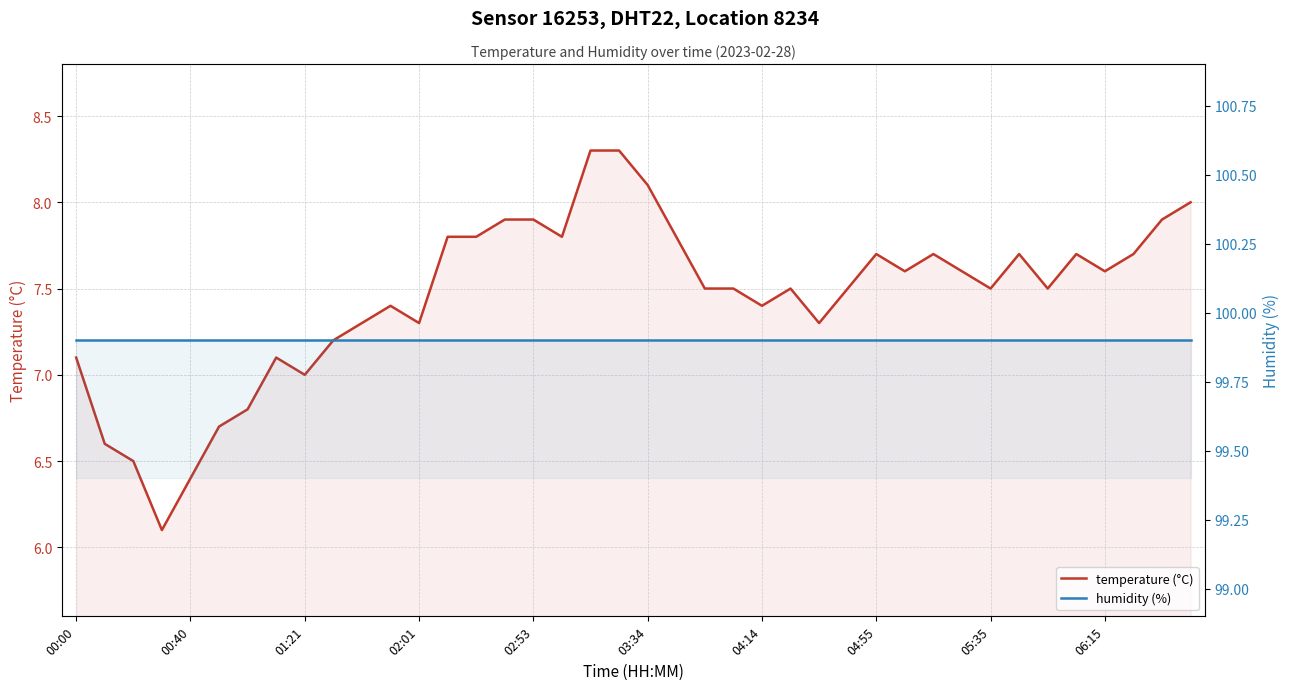

True or false: humidity (%) and temperature (°C) cross at least once.

False